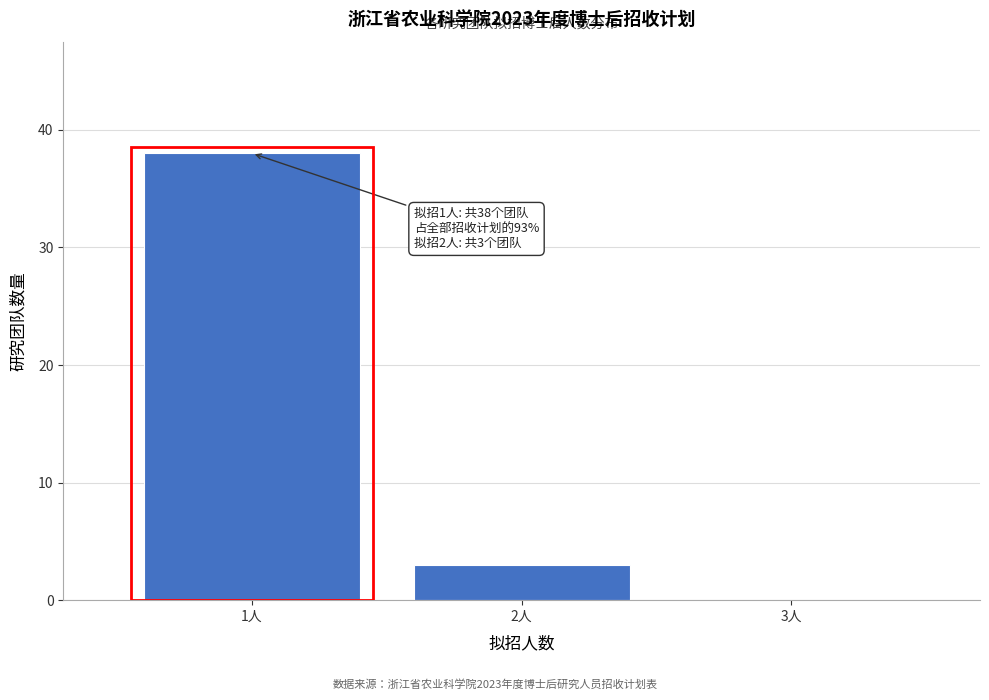

Reading left to right, what are all the values shown in this chart?

1人=38	2人=3	3人=0